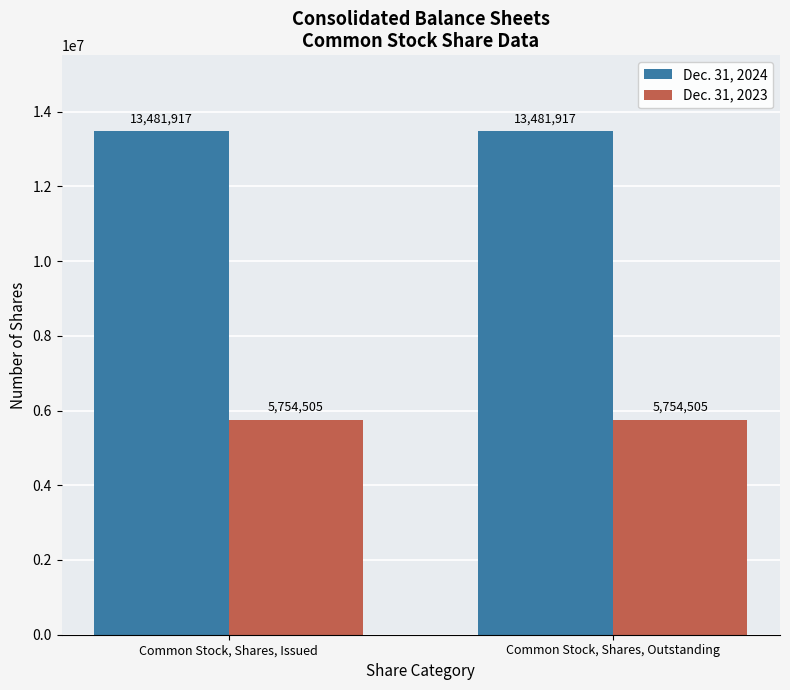

What is the minimum value for Dec. 31, 2023?

5754505